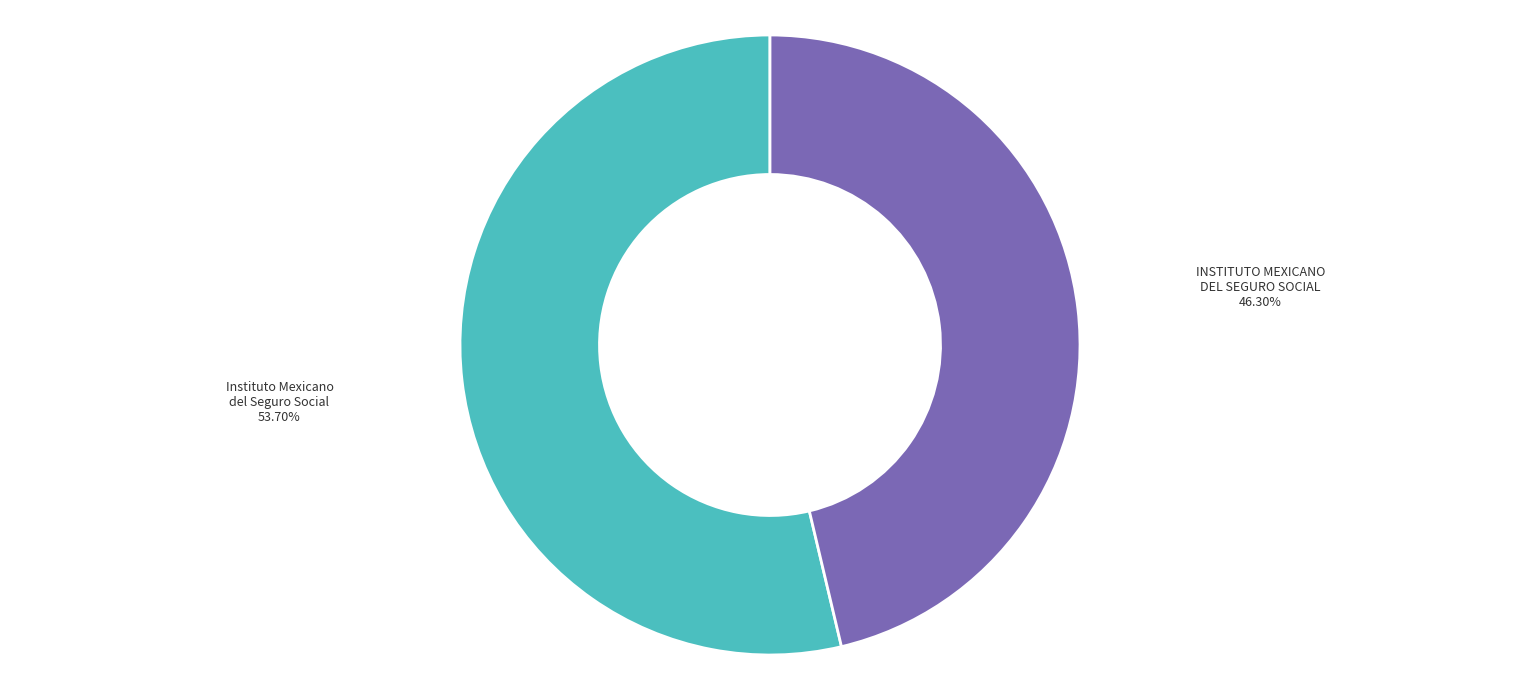

What percentage is the INSTITUTO MEXICANO DEL SEGURO SOCIAL slice, to the nearest percent?

46%